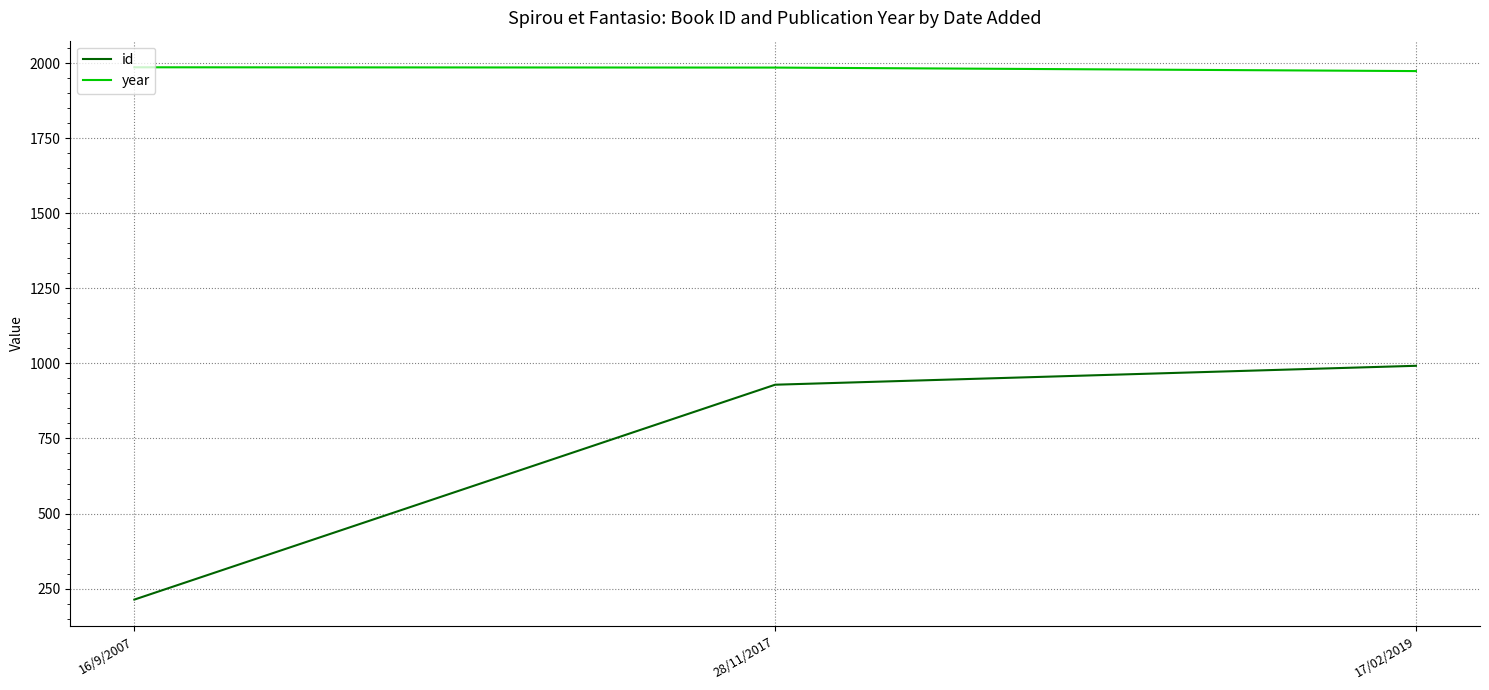

At 28/11/2017, list the series in order from smallest to largest.

id, year